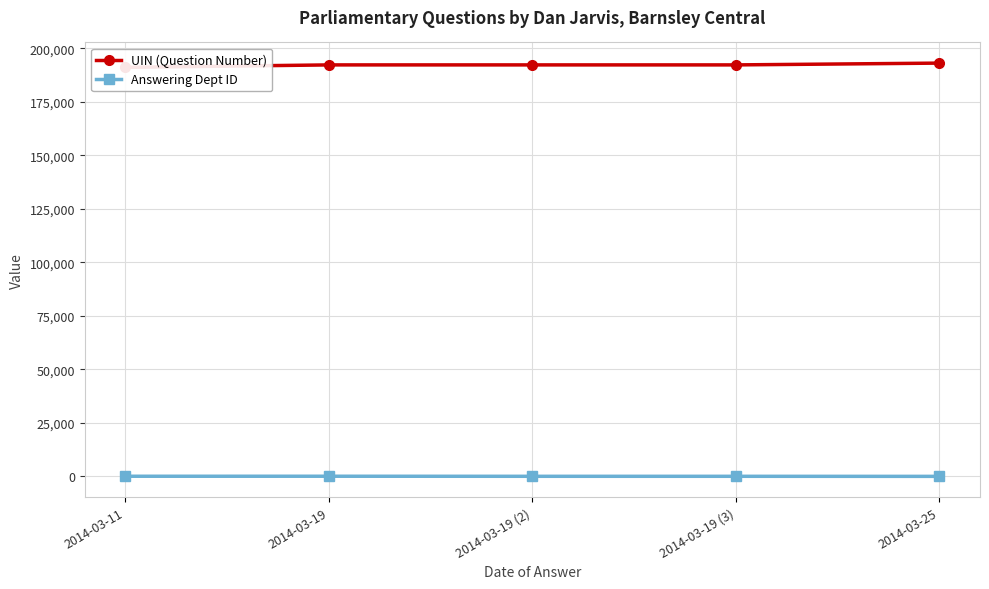

What is the difference between the highest and lowest values at 2014-03-19 (2)?

192179